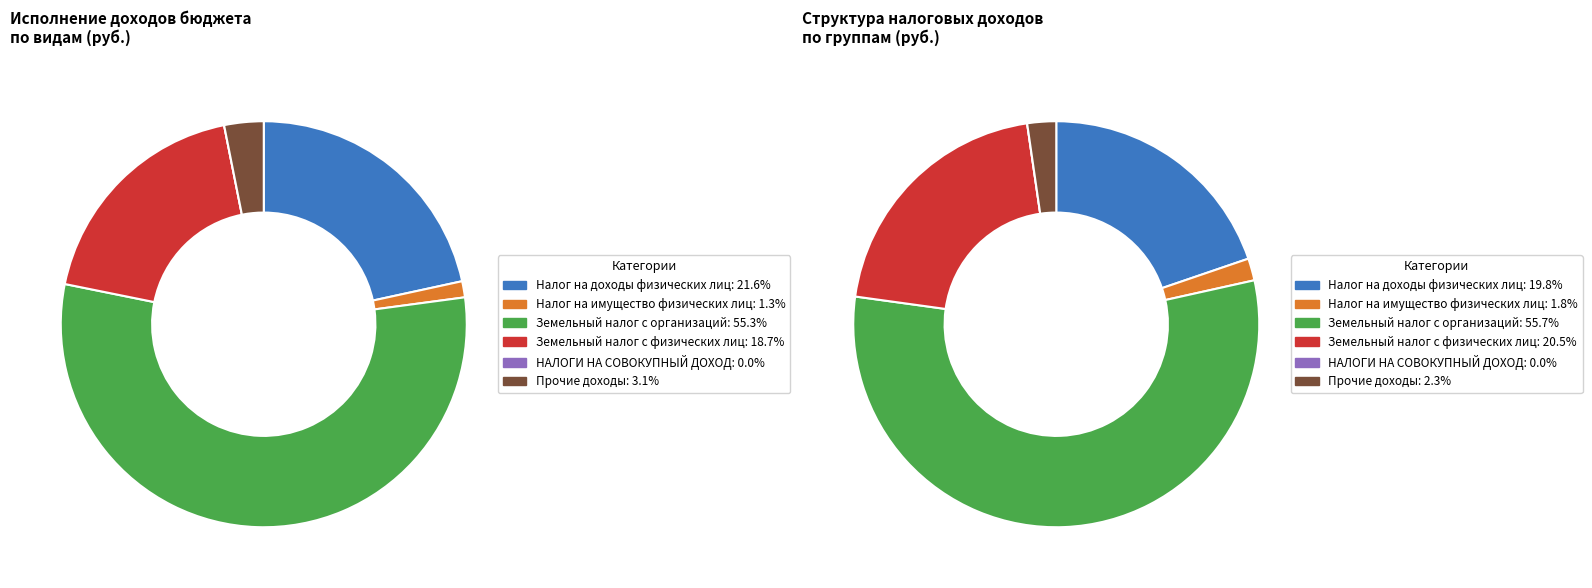

Between Налог на доходы физических лиц and Прочие доходы, which is larger?

Налог на доходы физических лиц